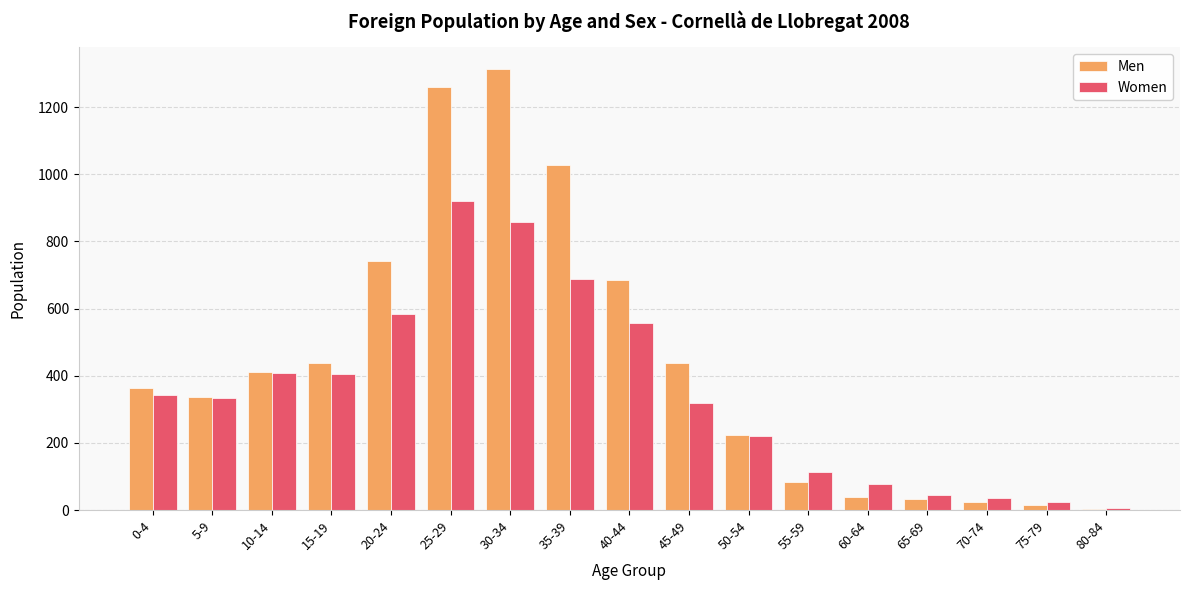

Which series changed the most between 10-14 and 75-79?

Men